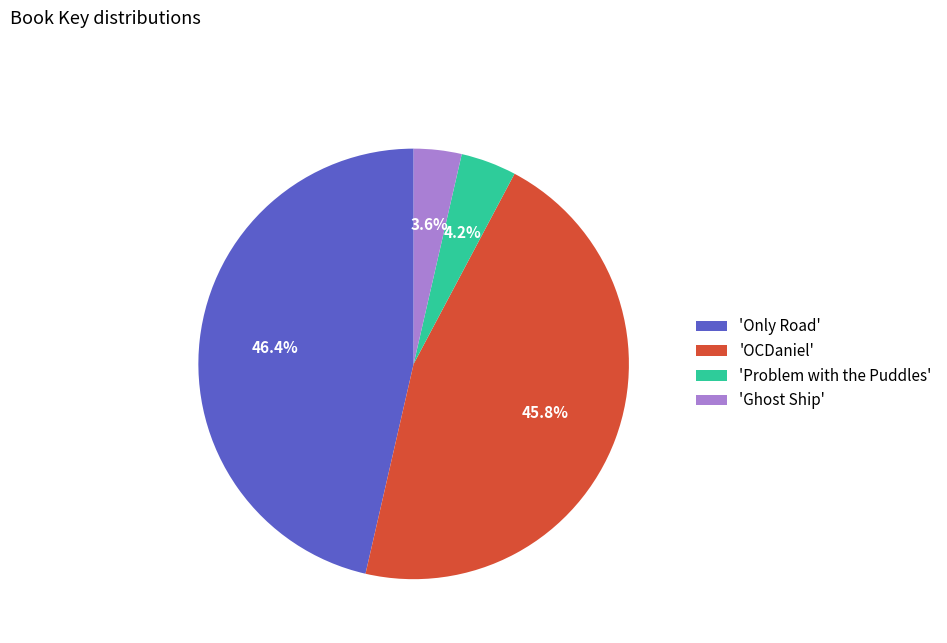

Is there a majority slice in this chart?

No